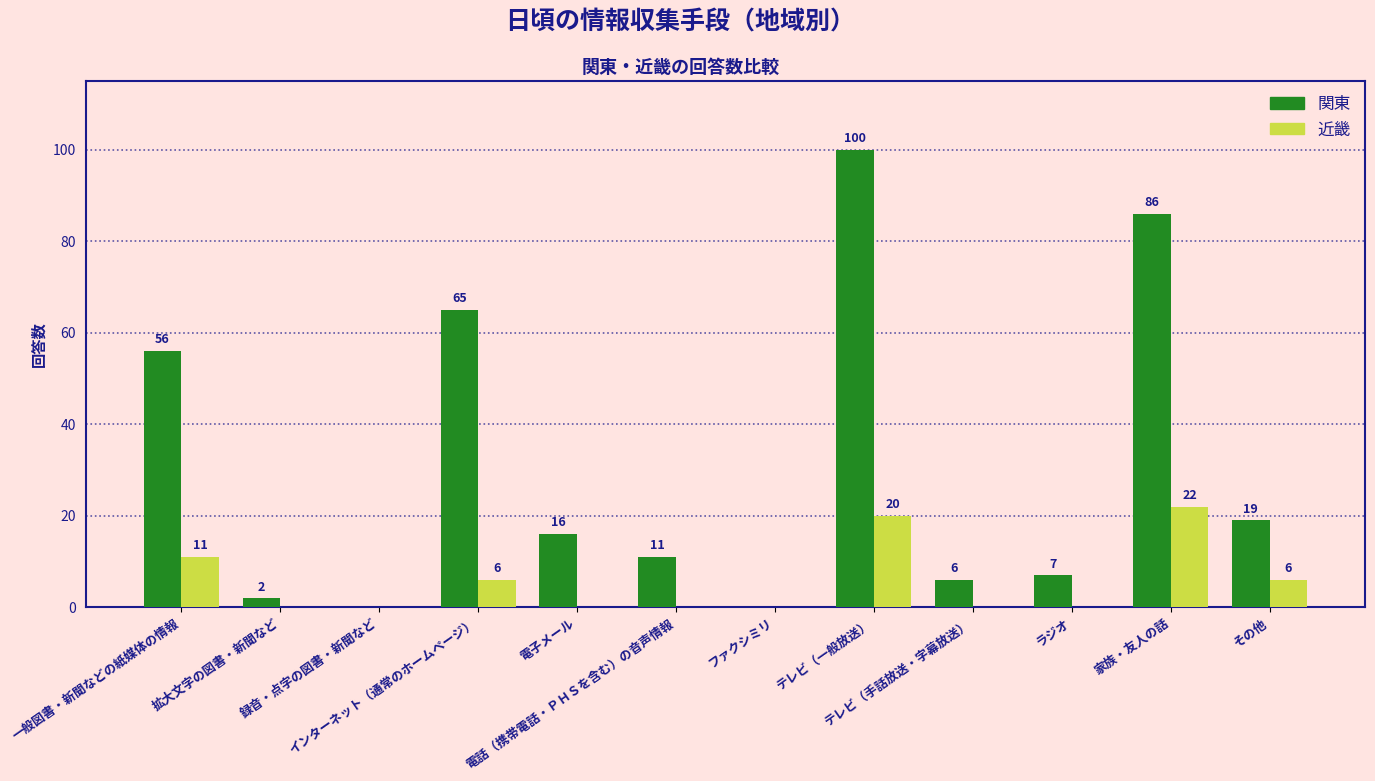

Which series has the largest total across all categories?

関東